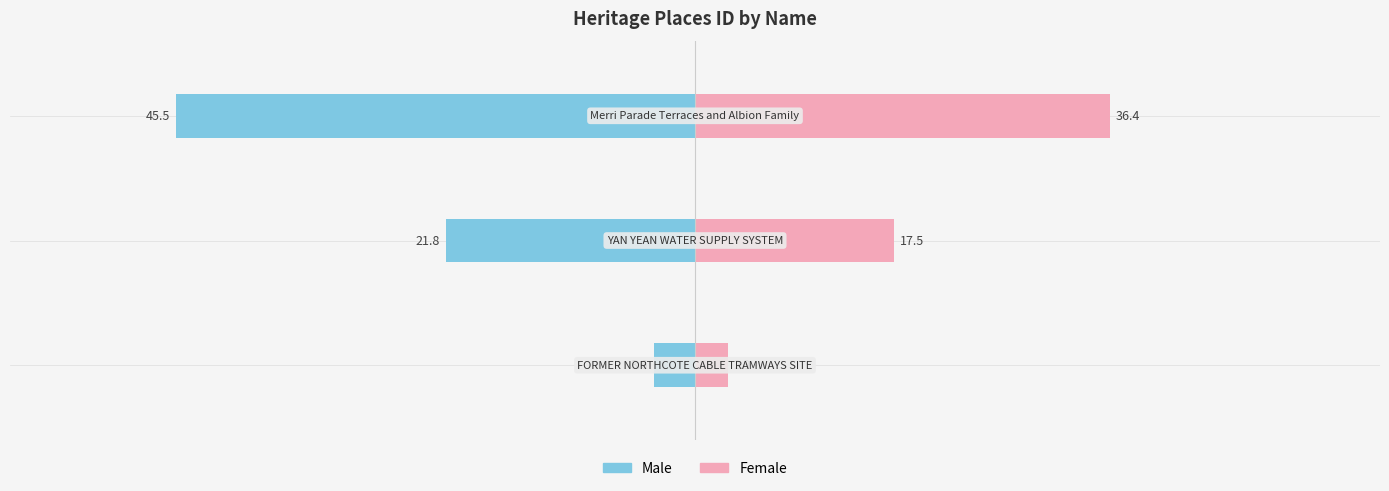

The Female series shows 11.1 at 1. True or false?

False